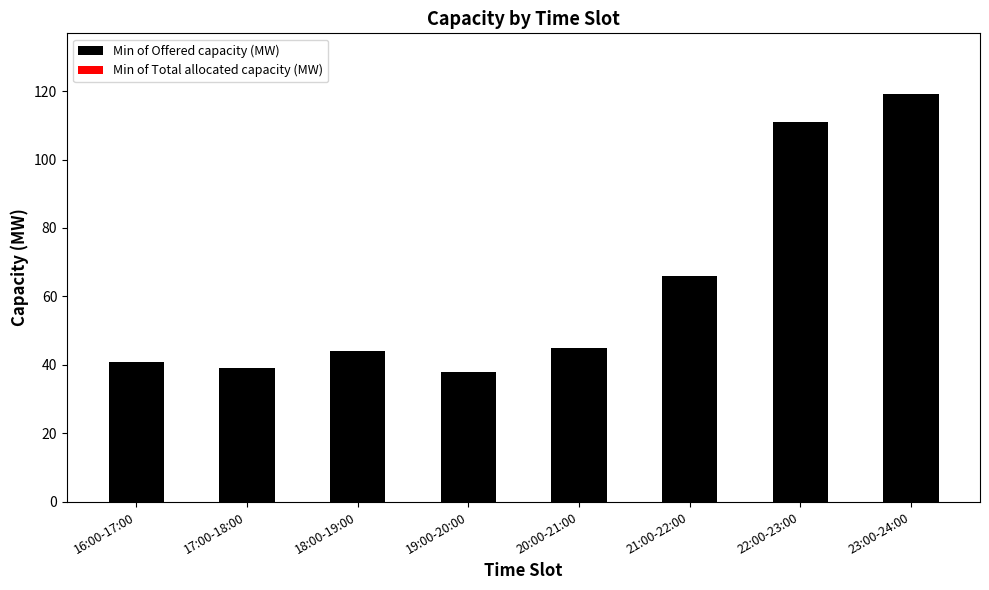

Read the value at 20:00-21:00.

45